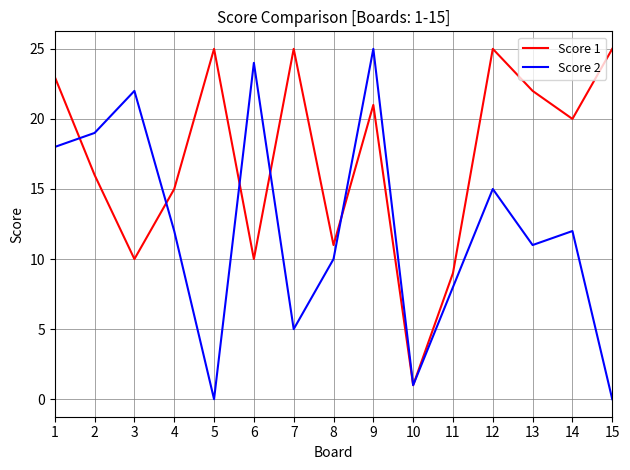

Reading left to right, transcribe all the data shown in this chart.

Score 1: 1=23	2=16	3=10	4=15	5=25	6=10	7=25	8=11	9=21	10=1	11=9	12=25	13=22	14=20	15=25
Score 2: 1=18	2=19	3=22	4=12	5=0	6=24	7=5	8=10	9=25	10=1	11=8	12=15	13=11	14=12	15=0